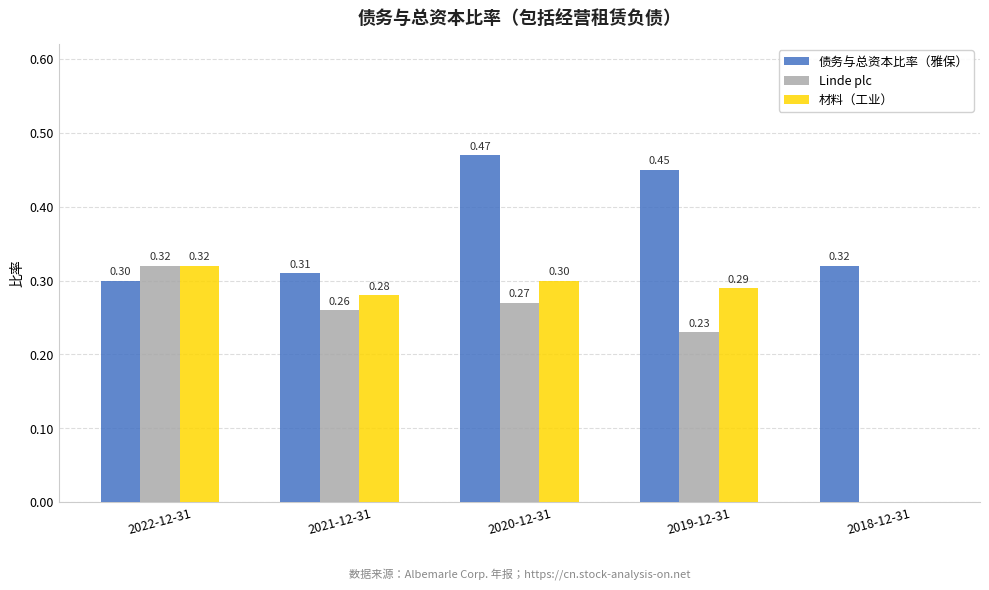

What is the total value across all series at 2020-12-31?

1.0